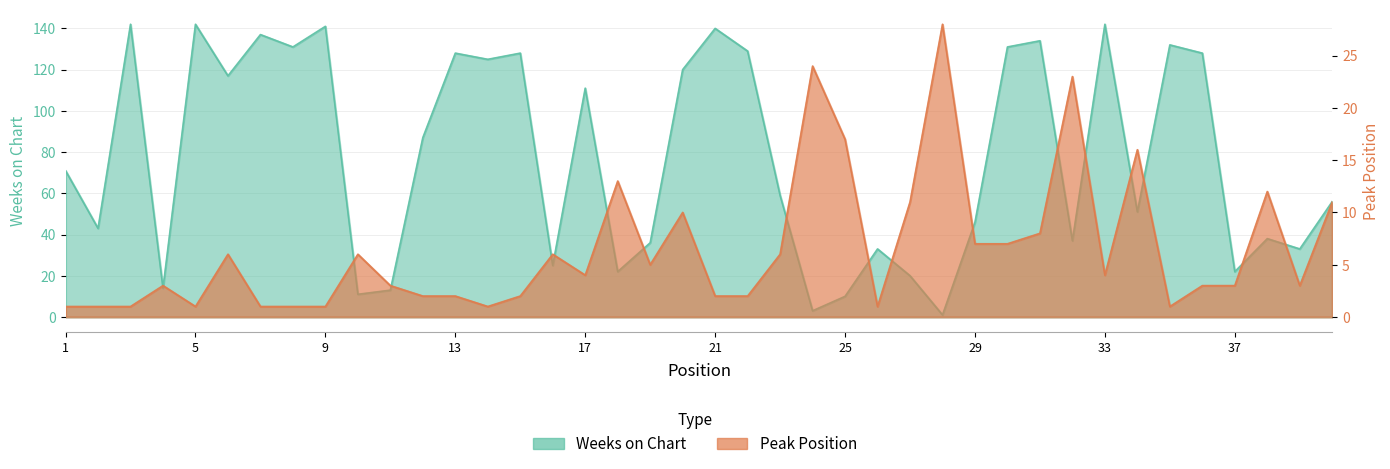

What is the highest value of the Weeks on Chart series?

142